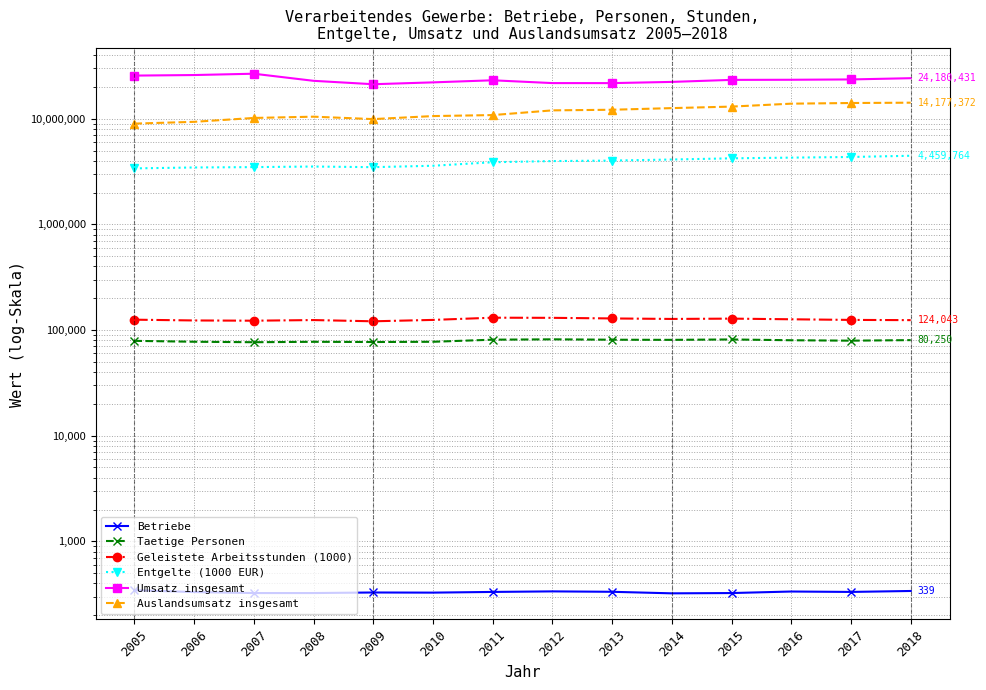

Which series has the largest total across all categories?

Umsatz insgesamt